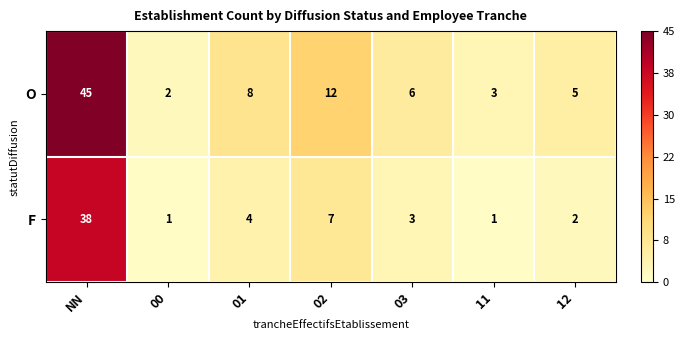

Reading left to right, what are all the values shown in this chart?

O: 45	2	8	12	6	3	5
F: 38	1	4	7	3	1	2